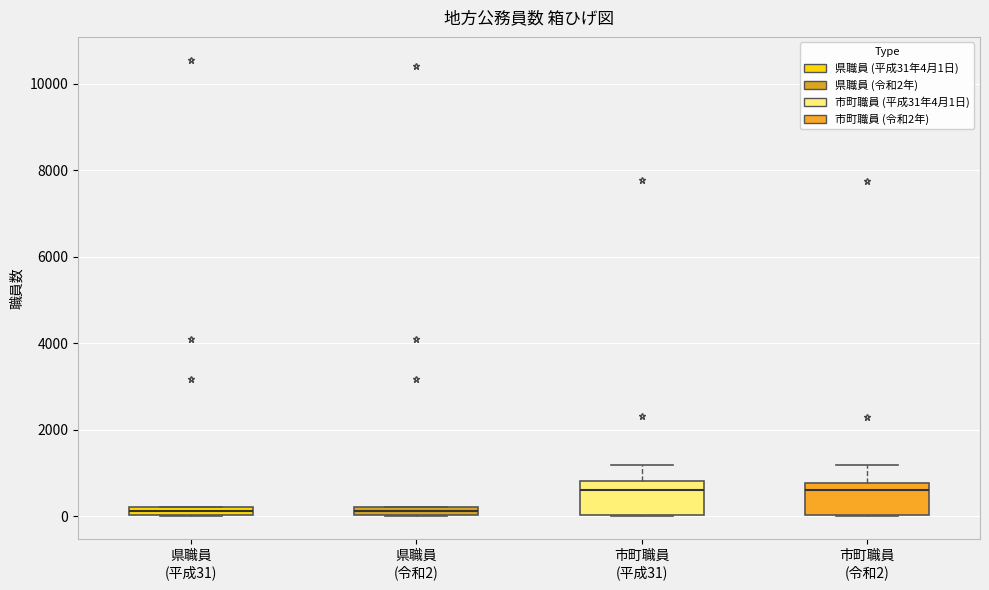

Where does the upper whisker of the box for 市町職員 (平成31) end on the y-axis? The values are not printed on the chart, so give them approximately, as read against the axis.

1200